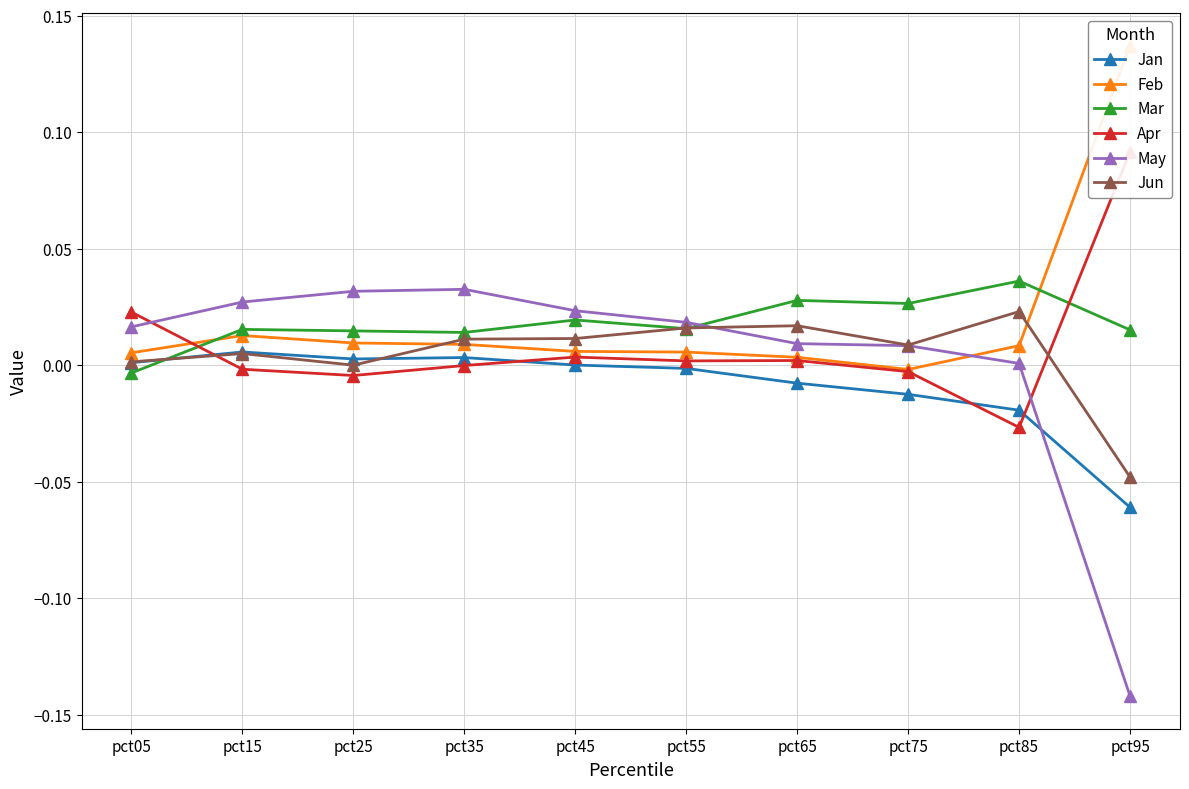

True or false: Feb and Jan intersect in this chart.

False